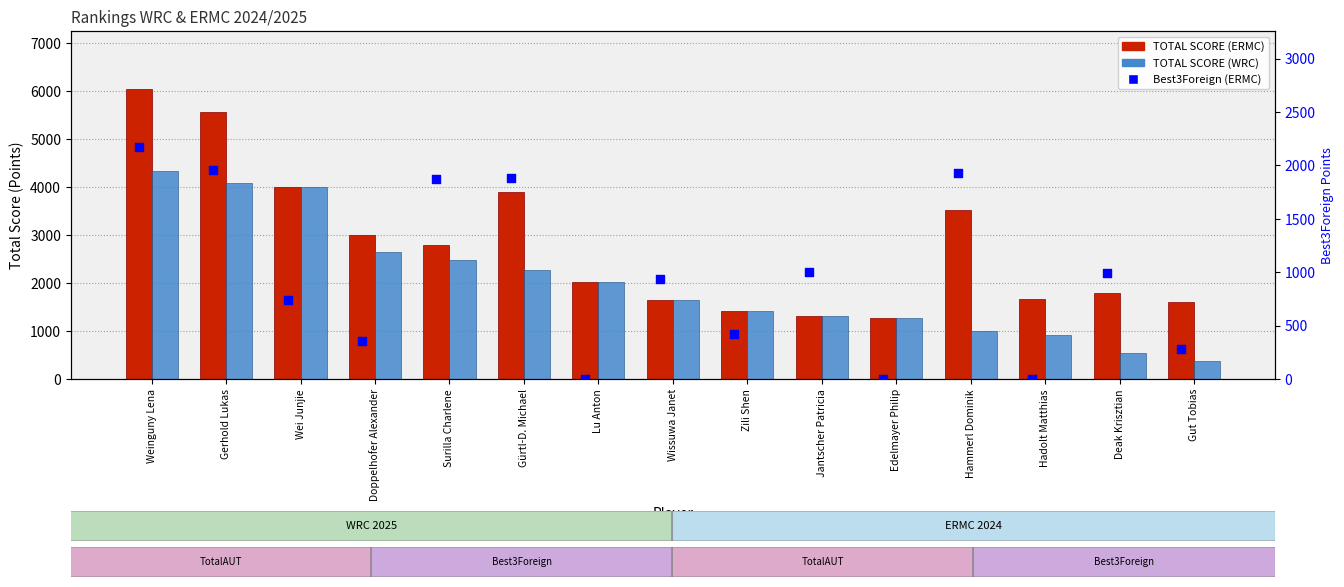

Which series reaches the maximum Y coordinate?

TOTAL SCORE (ERMC)